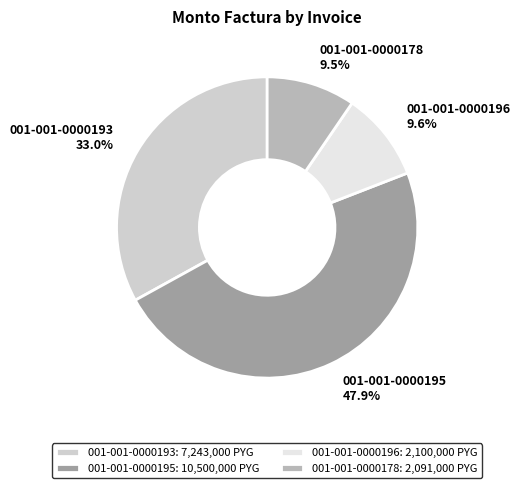

Is there a majority slice in this chart?

No